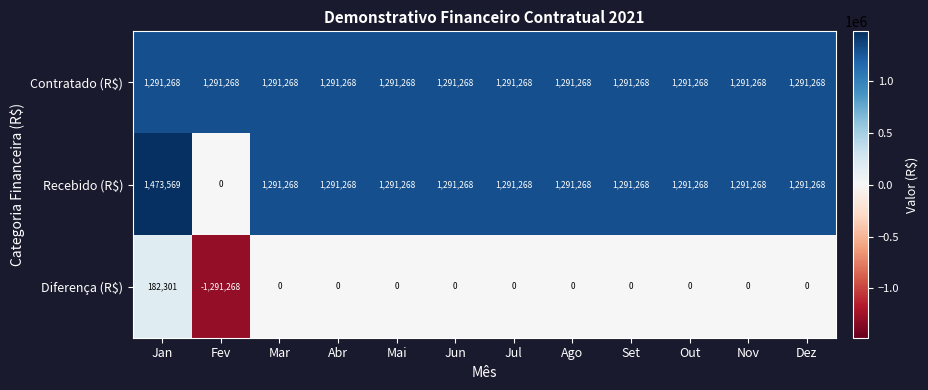

What is the average value of the Contratado (R$) series?

1291268